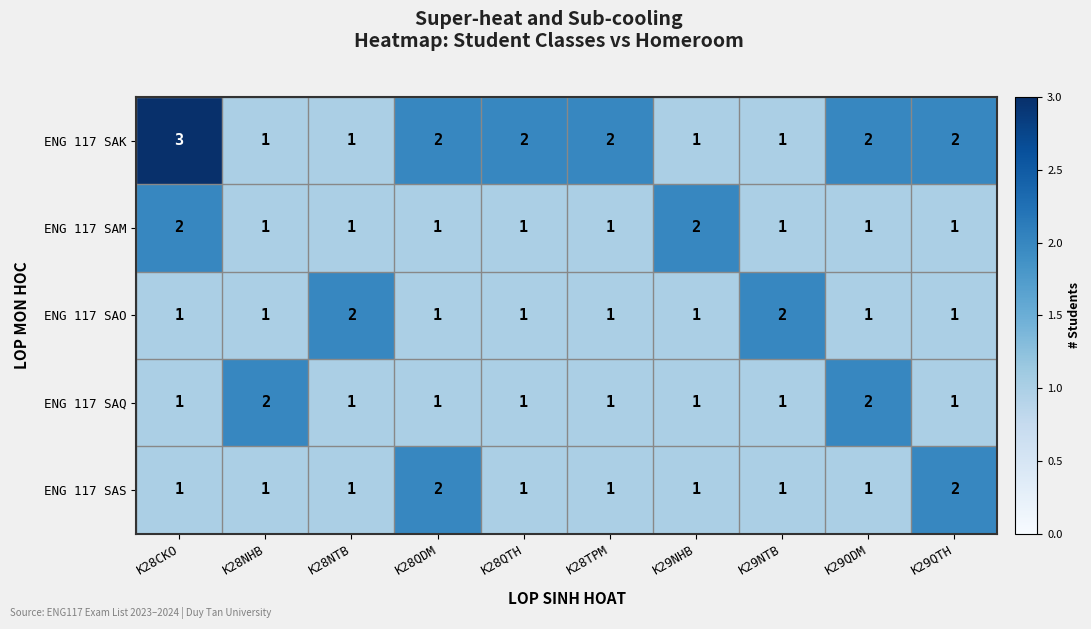

At which category does the chart reach its peak across all series?

K28CKO